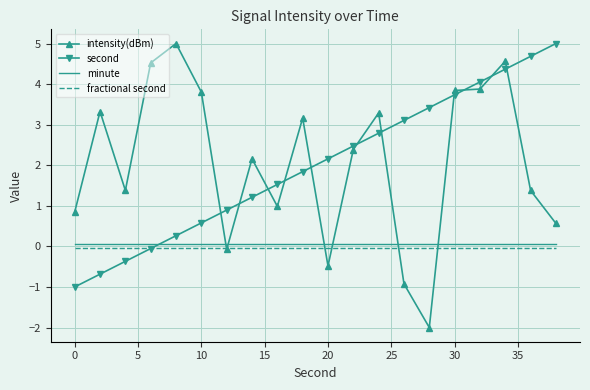

True or false: fractional second and minute intersect in this chart.

False